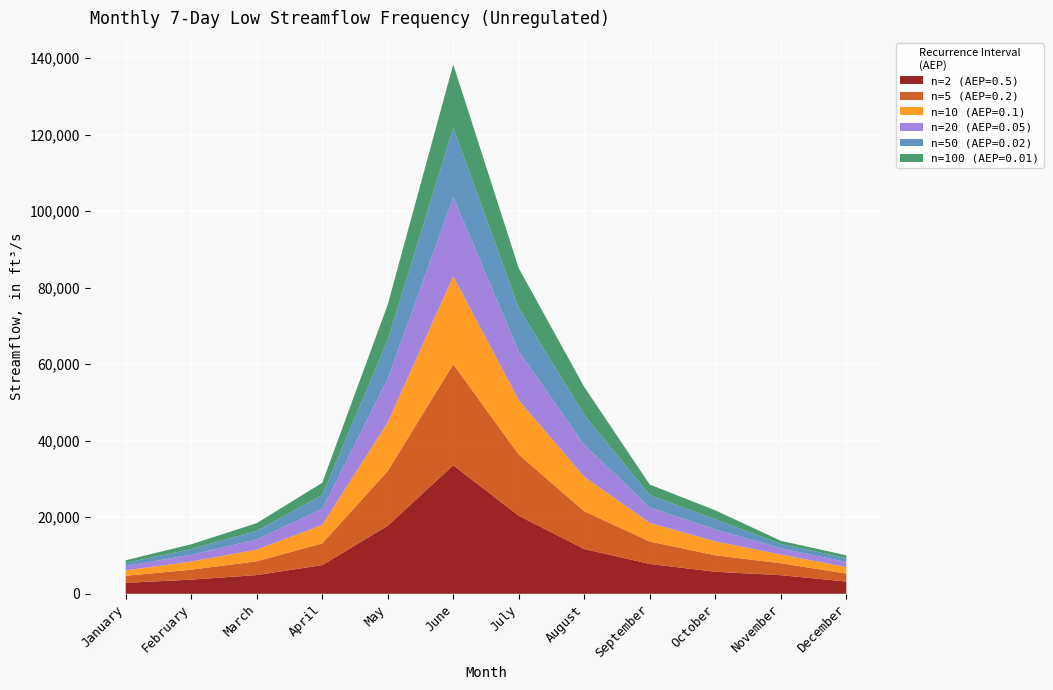

Reading left to right, transcribe all the data shown in this chart.

n=2 (AEP=0.5): 2860	3700	4890	7500	17800	33600	20400	11700	7800	5760	4870	3200
n=5 (AEP=0.2): 1850	2600	3610	5670	14300	26400	16000	9860	5860	4300	3120	2100
n=10 (AEP=0.1): 1420	2130	3060	4830	12700	23000	14200	9030	4850	3640	2270	1680
n=20 (AEP=0.05): 1120	1790	2650	4210	11430	20700	12800	8400	4060	3140	1660	1310
n=50 (AEP=0.02): 836	1460	2250	3590	10100	18100	11300	7740	3240	2640	1110	990
n=100 (AEP=0.01): 679	1260	2010	3210	9280	16600	10400	7330	2740	2340	820	780